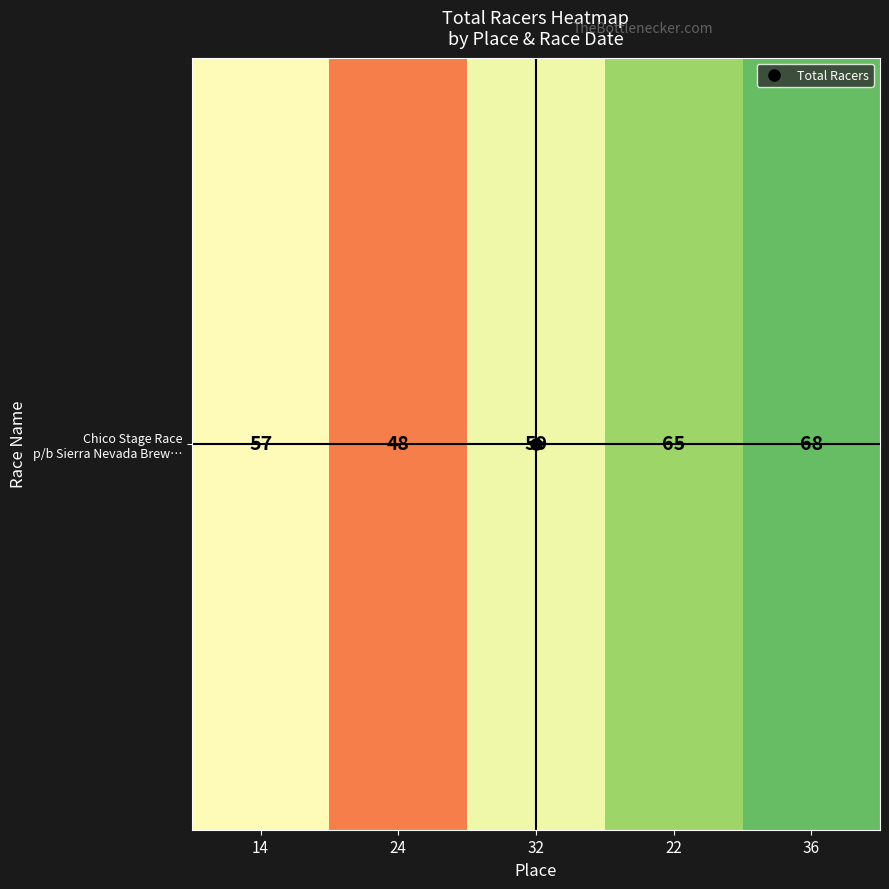

Rank the categories by value from highest to lowest.

36, 22, 32, 14, 24